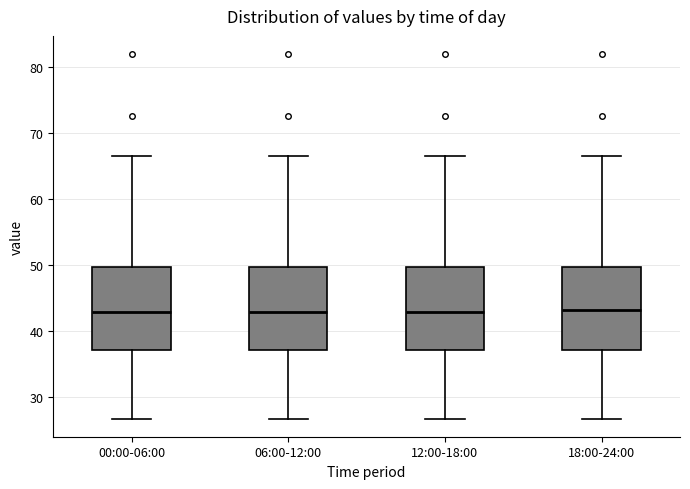

Reading left to right, transcribe this box plot: for each box, give where its median line is, the range the box spans, and where its two whiskers end, as read against the y-axis. The values are not printed on the chart, so give them approximately, as read against the axis.

00:00-06:00: median 43, box 37 to 50, whiskers 27 to 67
06:00-12:00: median 43, box 37 to 50, whiskers 27 to 67
12:00-18:00: median 43, box 37 to 50, whiskers 27 to 67
18:00-24:00: median 43, box 37 to 50, whiskers 27 to 67